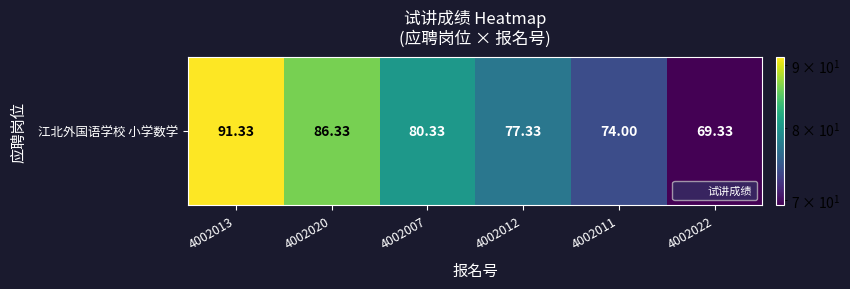

What is the difference between the maximum and minimum values?

22.0